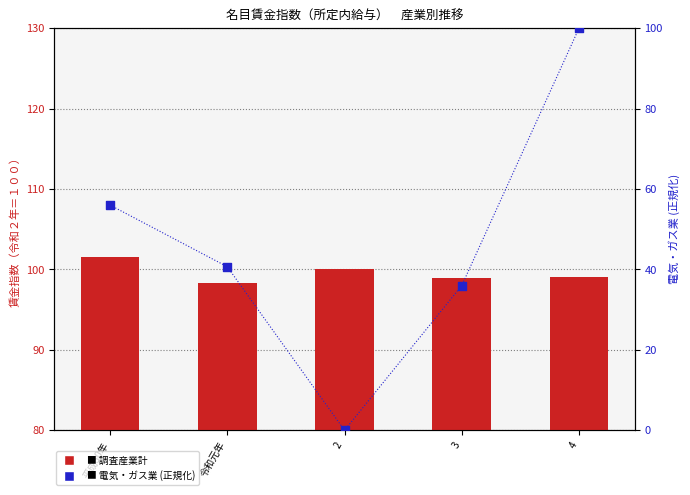

Which series has the largest total across all categories?

調査産業計